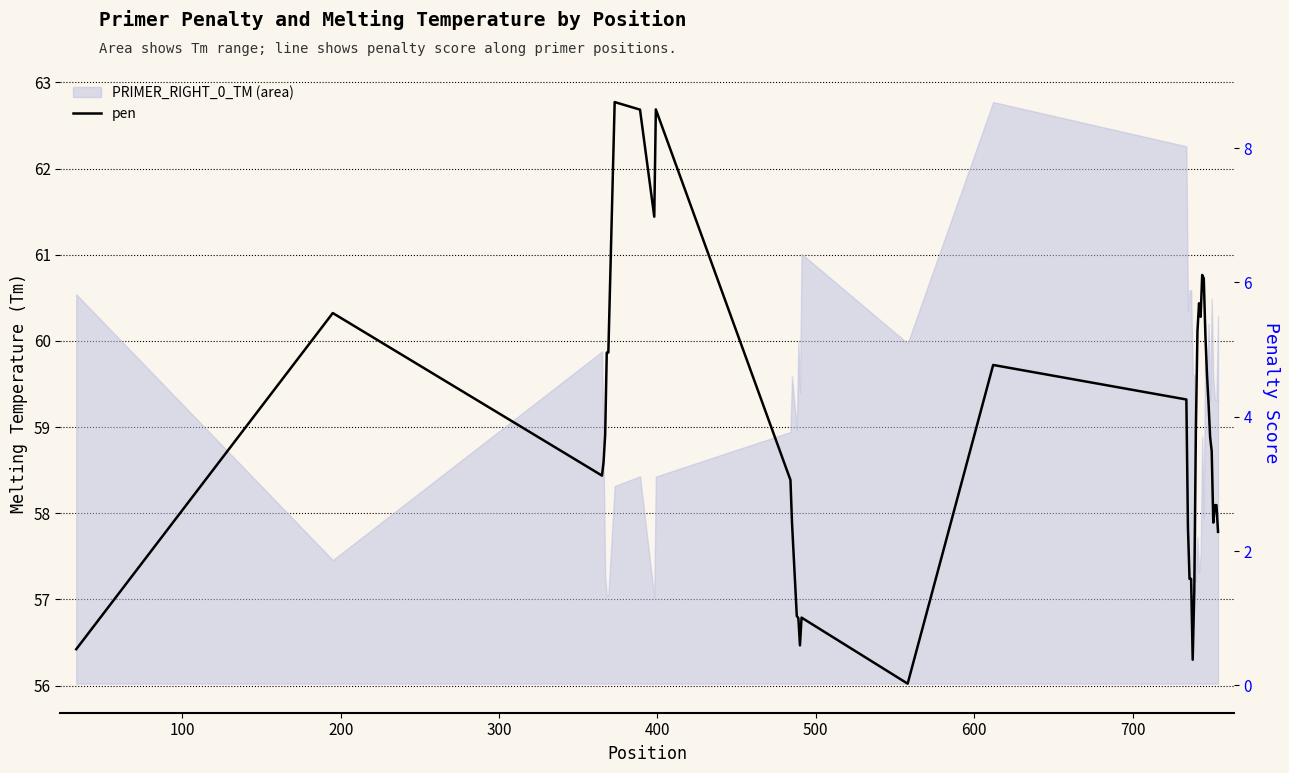

What is the sum of all values?

148.2